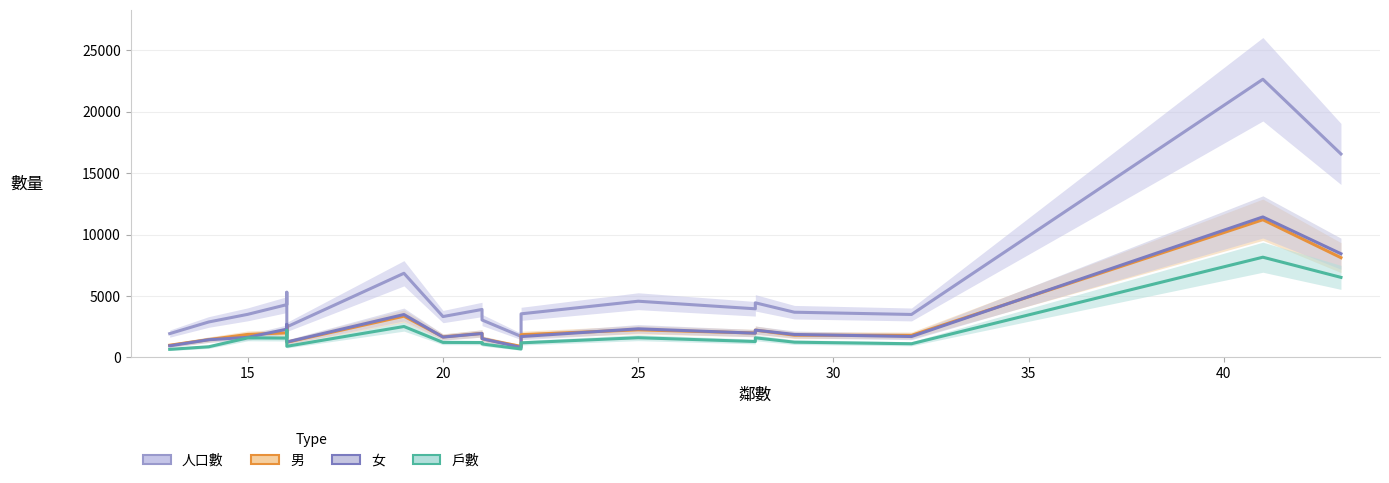

Rank the series at 25 from lowest to highest value.

戶數, 男, 女, 人口數